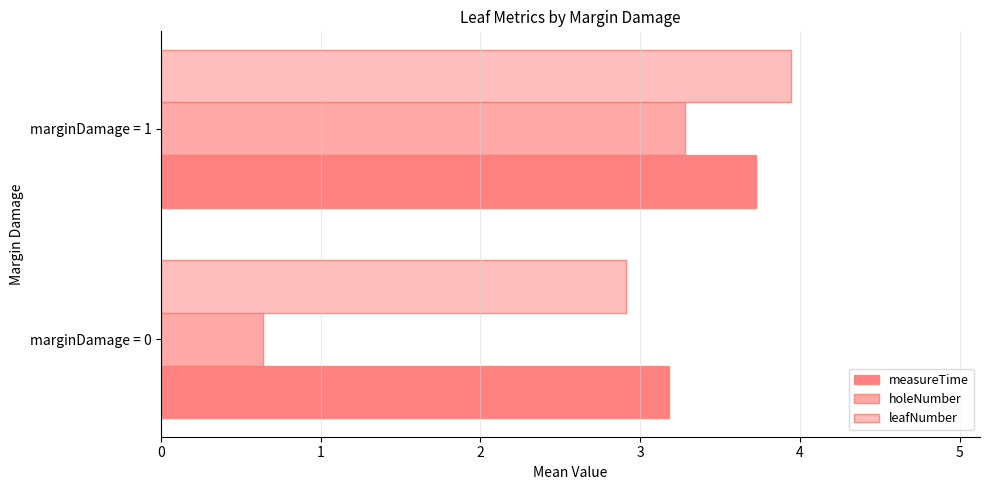

How many categories are shown in the chart?

2